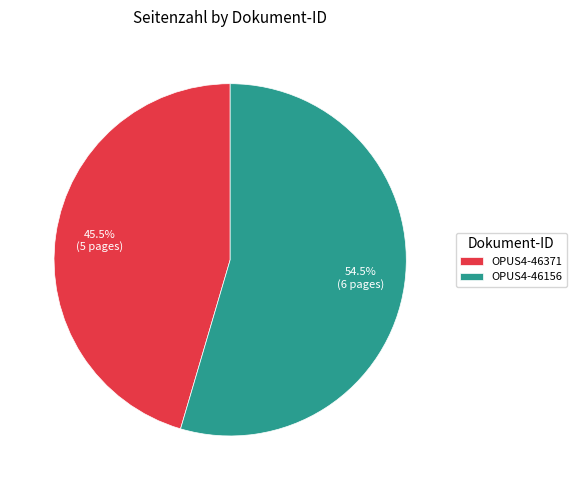

To the nearest percent, what is the difference between the largest and smallest slice percentages?

9%